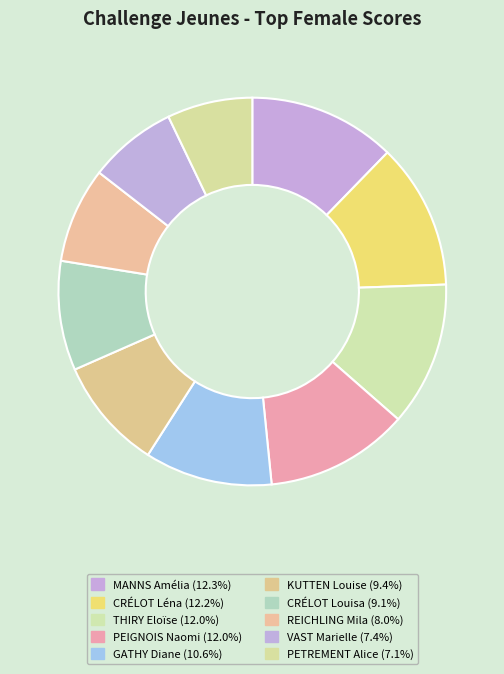

The MANNS Amélia slice represents 12% of the pie. True or false?

True